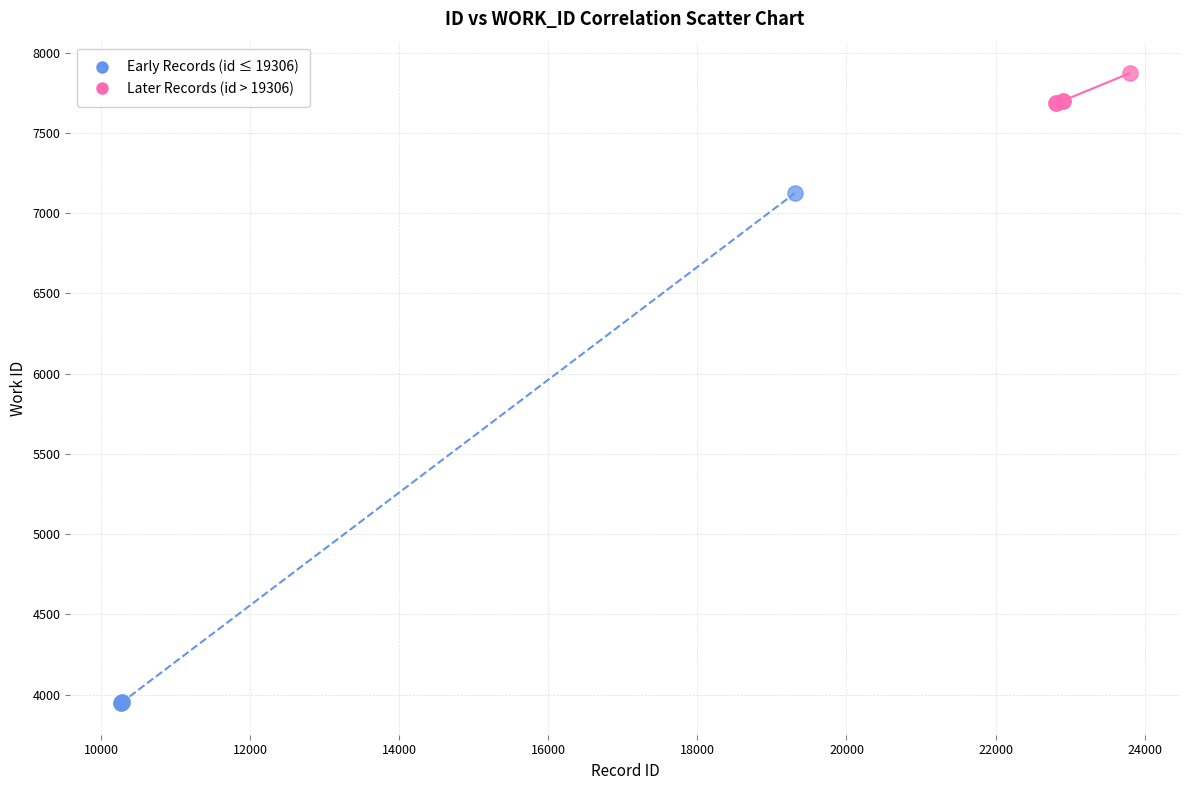

Which series contains the highest Y value?

Later Records (id > 19306)